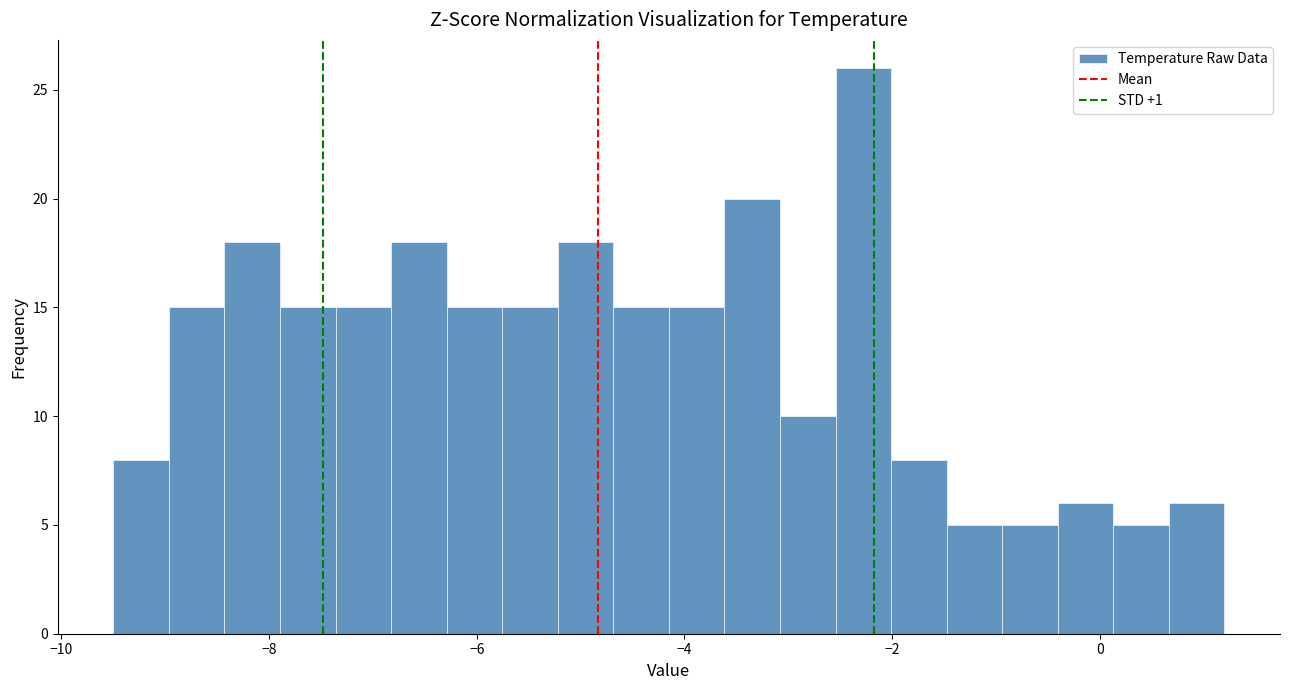

Read against the x-axis, roughly where is the centre of the tallest bar?

-2.2